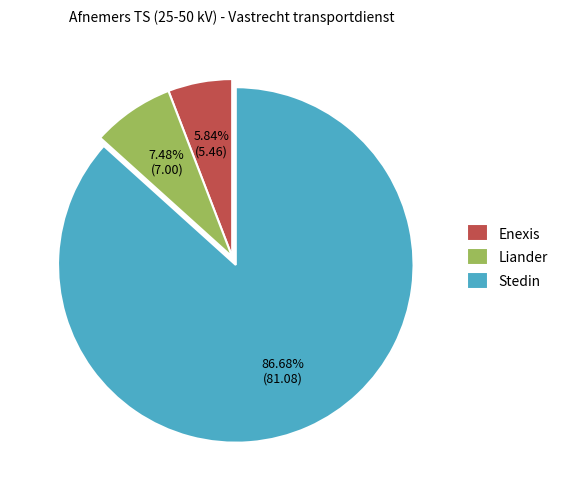

What is the largest slice in the pie chart?

Stedin